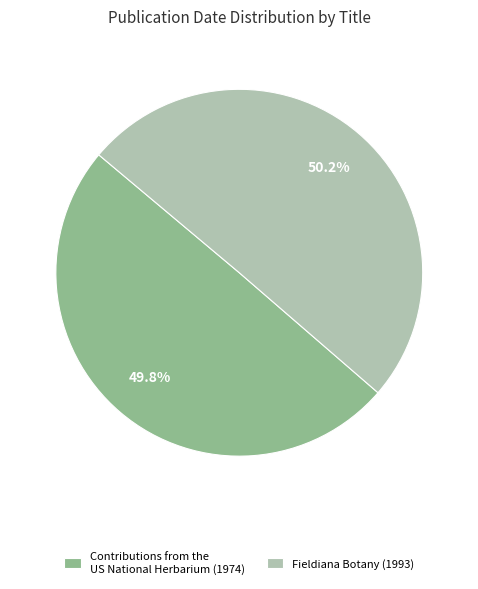

Is there a majority slice in this chart?

Yes